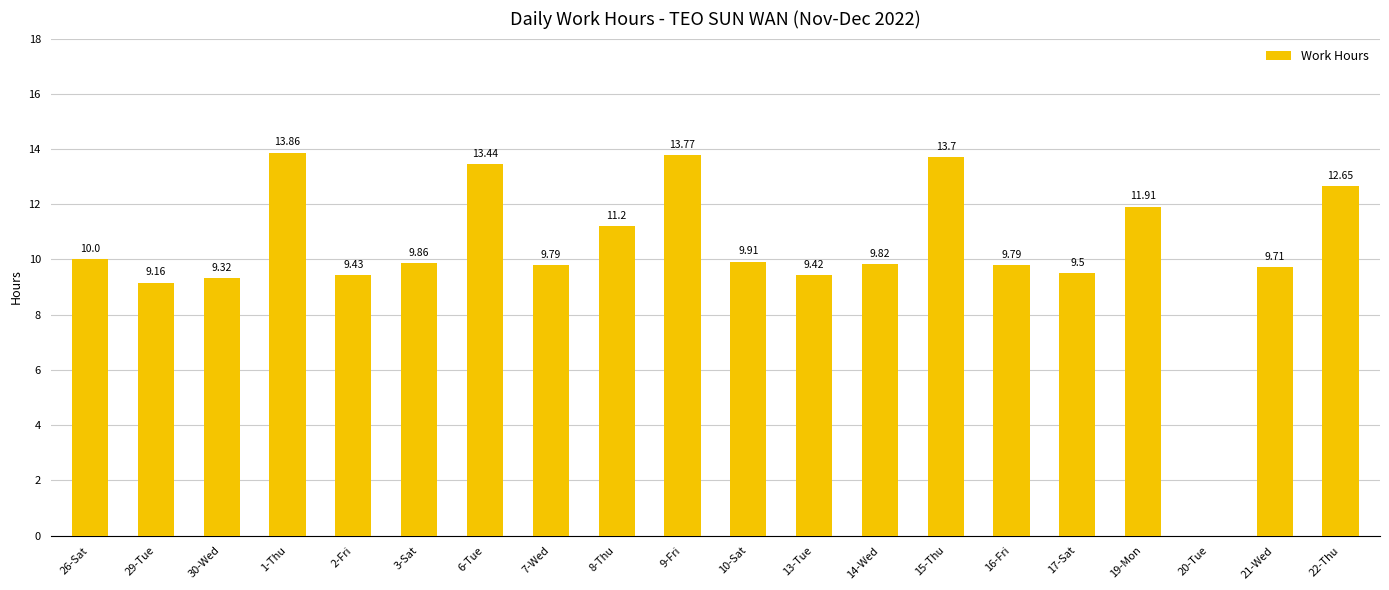

What is the sum of the values at 26-Sat and 20-Tue?

10.0